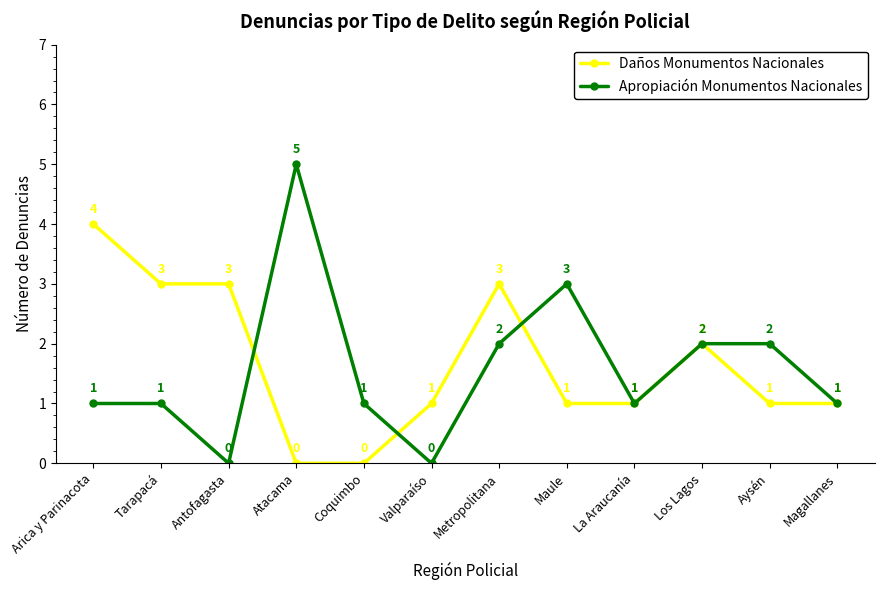

What value does the Apropiación Monumentos Nacionales series have at Coquimbo?

1